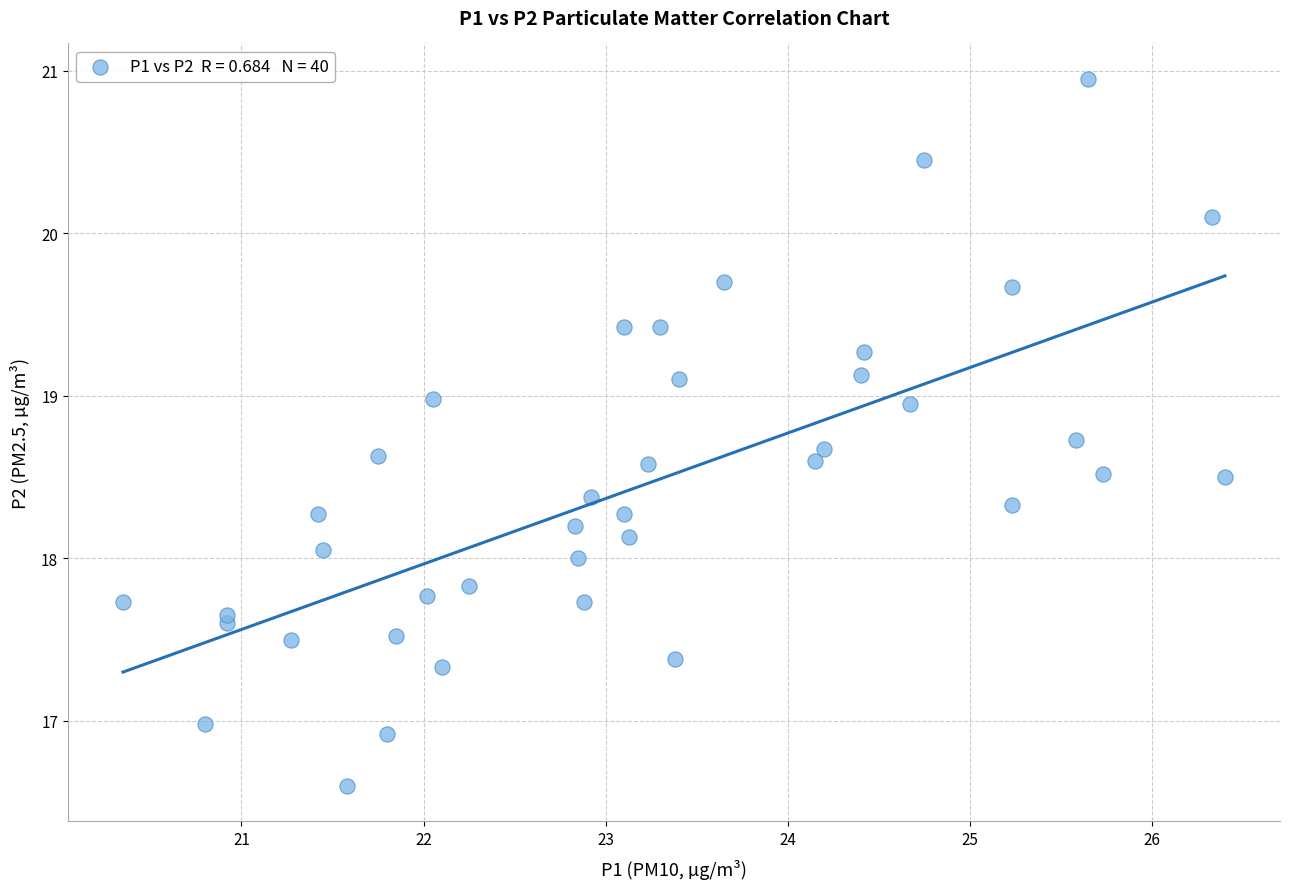

What is the range of X values (max minus min)?

6.0